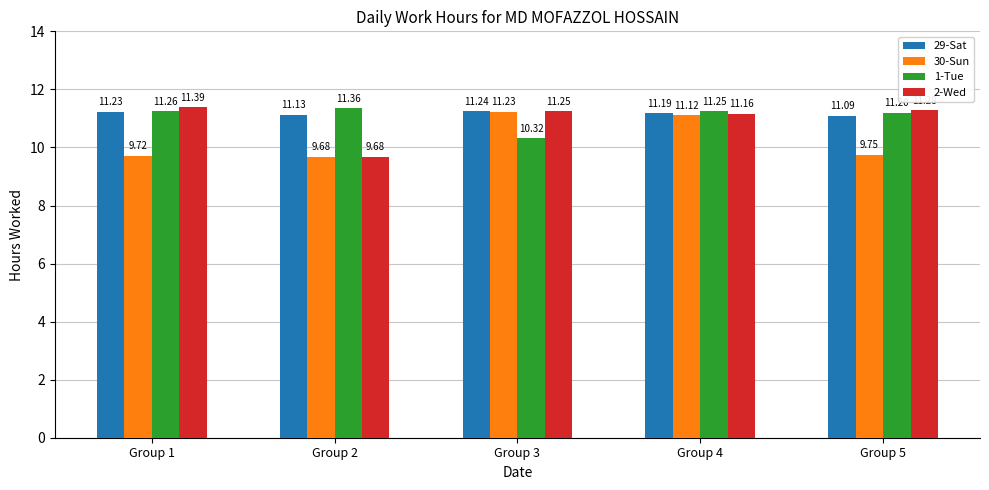

What is the sum of the 29-Sat values at Group 4 and Group 3?

22.4